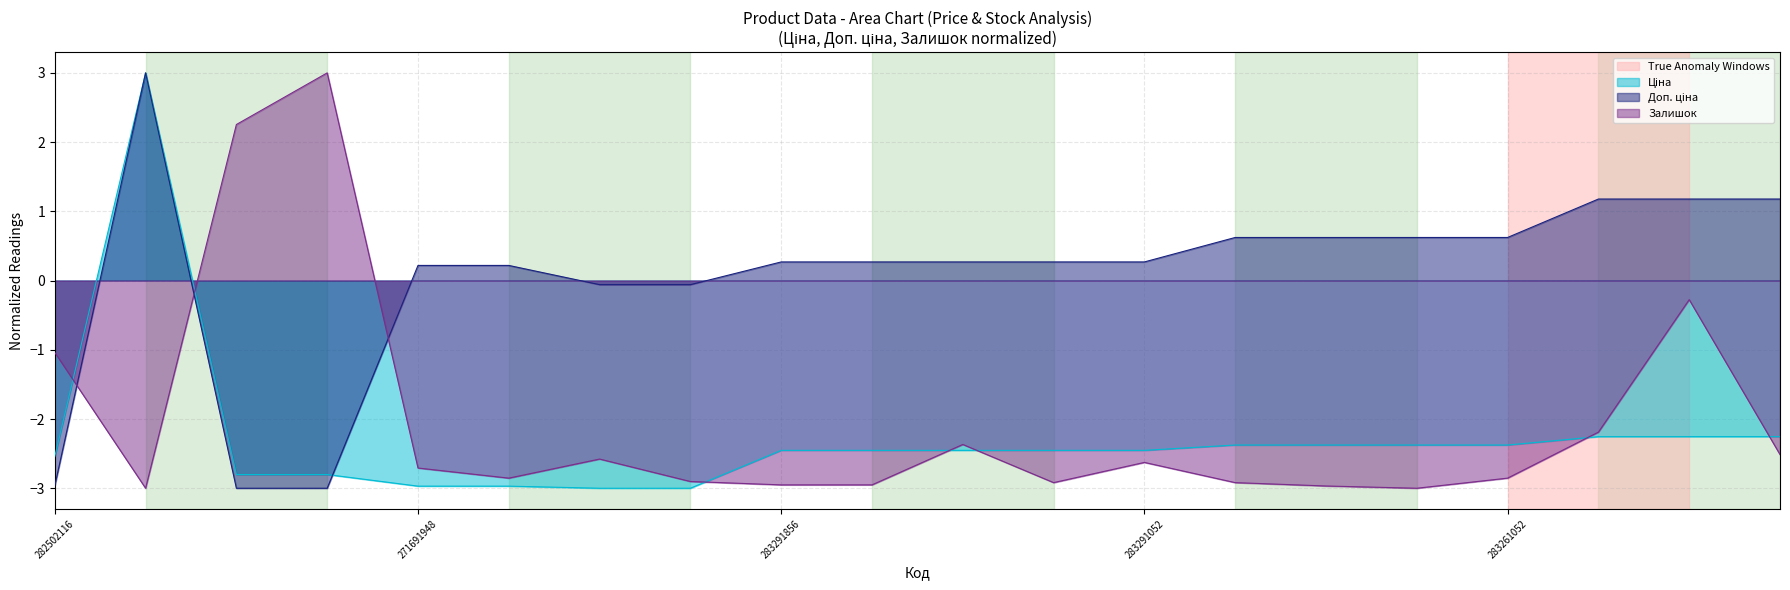

Reading left to right, what are all the values shown in this chart?

Ціна: 282502116=-2.5	10832185=3.0	271712228=-2.8	271712227=-2.8	271691948=-3.0	271691942=-3.0	271681948=-3.0	271681942=-3.0	283291856=-2.5	283291651=-2.5	283291650=-2.5	283291055=-2.5	283291052=-2.5	283261651=-2.4	283261650=-2.4	283261055=-2.4	283261052=-2.4	283231856=-2.3	283231651=-2.3	283231650=-2.3
Доп. ціна: 282502116=-3.0	10832185=3.0	271712228=-3.0	271712227=-3.0	271691948=0.2	271691942=0.2	271681948=-0.1	271681942=-0.1	283291856=0.3	283291651=0.3	283291650=0.3	283291055=0.3	283291052=0.3	283261651=0.6	283261650=0.6	283261055=0.6	283261052=0.6	283231856=1.2	283231651=1.2	283231650=1.2
Залишок: 282502116=-1.0	10832185=-3.0	271712228=2.3	271712227=3.0	271691948=-2.7	271691942=-2.9	271681948=-2.6	271681942=-2.9	283291856=-3.0	283291651=-3.0	283291650=-2.4	283291055=-2.9	283291052=-2.6	283261651=-2.9	283261650=-3.0	283261055=-3.0	283261052=-2.9	283231856=-2.2	283231651=-0.3	283231650=-2.5